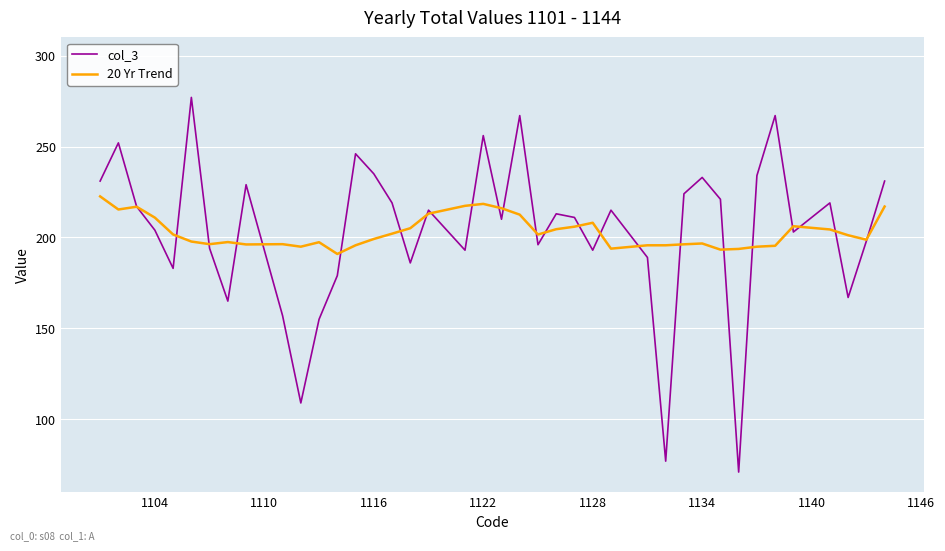

Does the chart have visible grid lines?

Yes